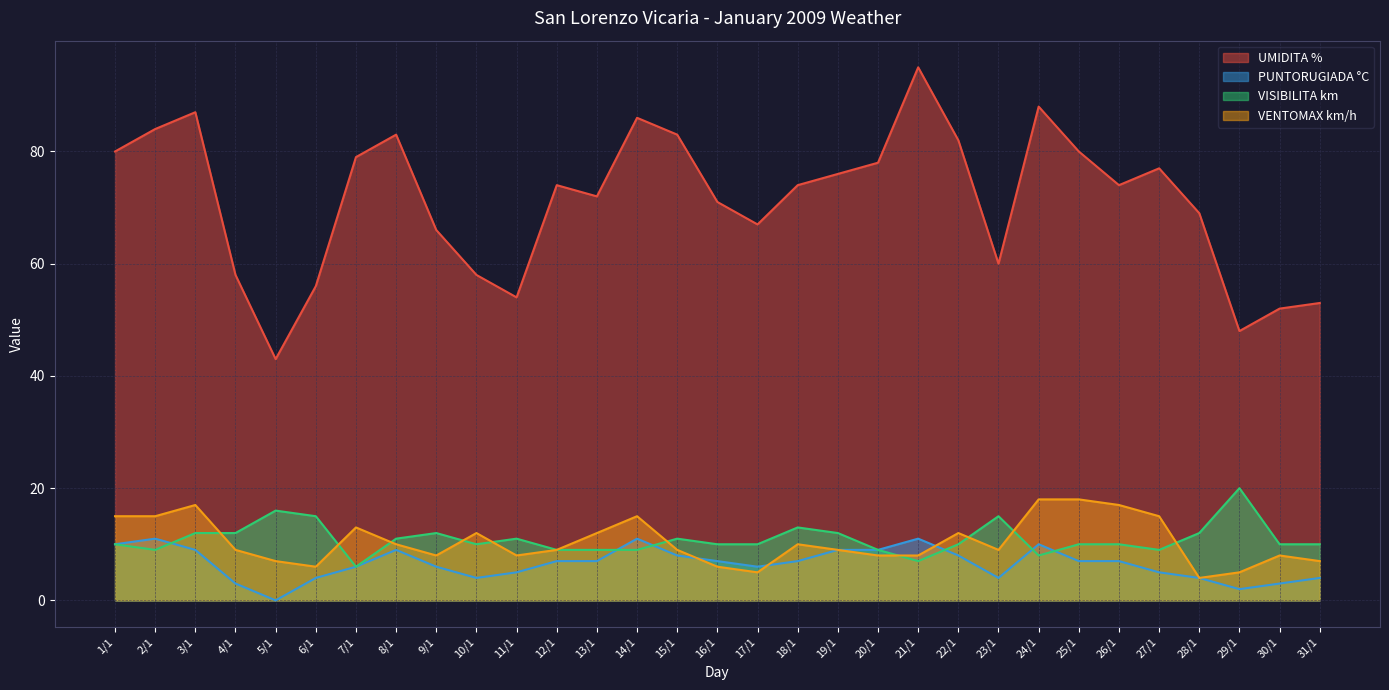

Is it true that VENTOMAX km/h equals 8 at 20/1?

True